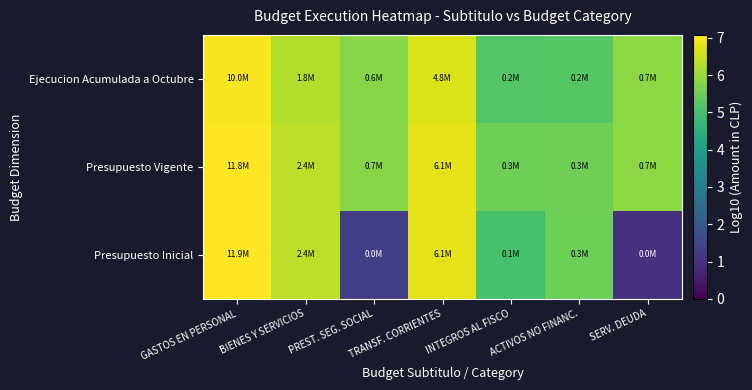

Reading right to left, what are all the values shown in this chart?

Ejecucion Acumulada a Octubre: SERV. DEUDA=5.9	ACTIVOS NO FINANC.=5.2	INTEGROS AL FISCO=5.2	TRANSF. CORRIENTES=6.7	PREST. SEG. SOCIAL=5.8	BIENES Y SERVICIOS=6.3	GASTOS EN PERSONAL=7.0
Presupuesto Vigente: SERV. DEUDA=5.9	ACTIVOS NO FINANC.=5.5	INTEGROS AL FISCO=5.5	TRANSF. CORRIENTES=6.8	PREST. SEG. SOCIAL=5.8	BIENES Y SERVICIOS=6.4	GASTOS EN PERSONAL=7.1
Presupuesto Inicial: SERV. DEUDA=1.0	ACTIVOS NO FINANC.=5.5	INTEGROS AL FISCO=5.0	TRANSF. CORRIENTES=6.8	PREST. SEG. SOCIAL=1.3	BIENES Y SERVICIOS=6.4	GASTOS EN PERSONAL=7.1